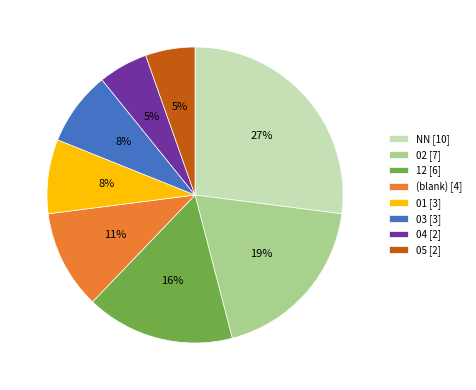

Which slice is the largest?

NN [10]